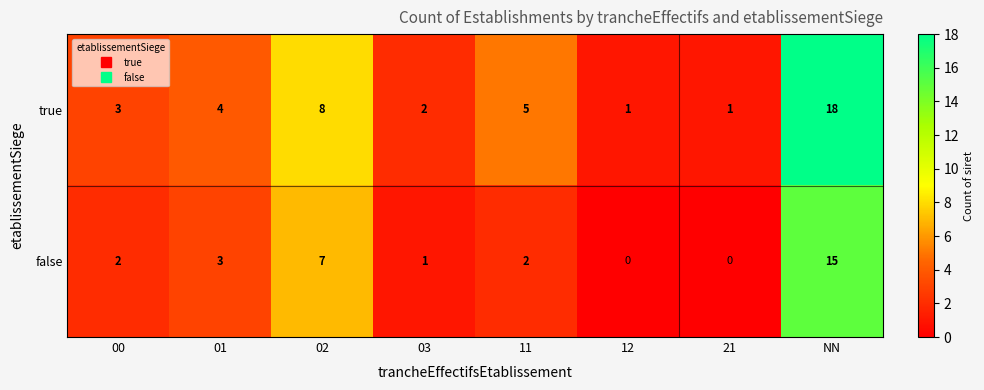

Rank the series by their average value, from highest to lowest.

true, false